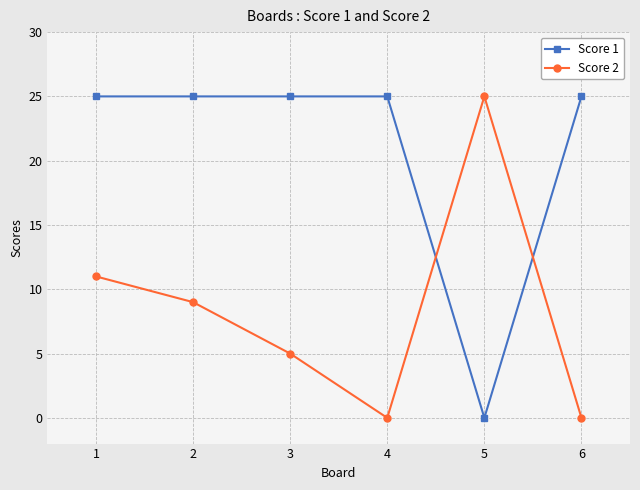

True or false: Score 2 has a value of 8 at 3.

False